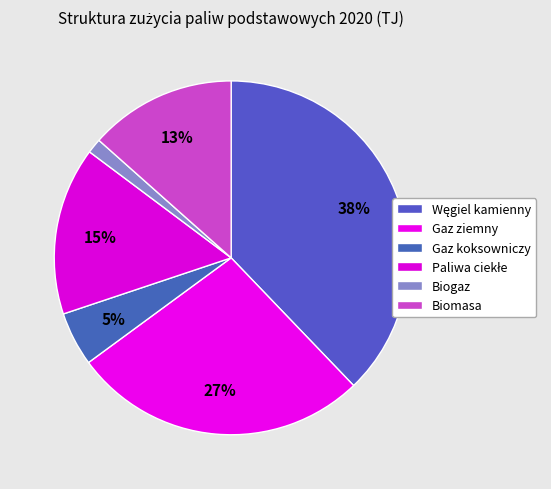

What percentage is the Biomasa slice, to the nearest percent?

13%